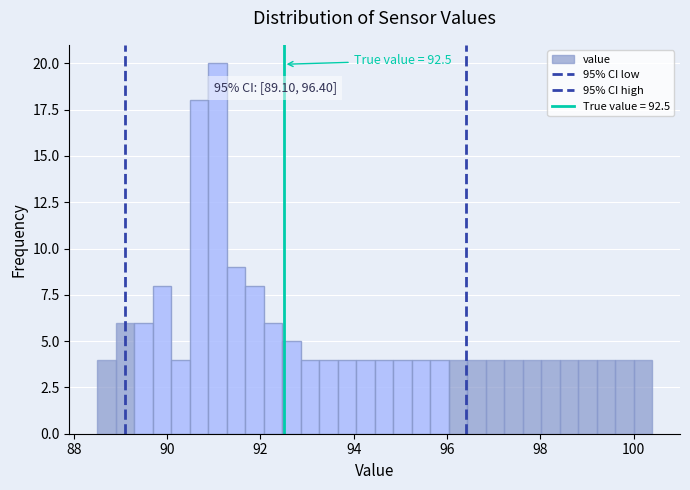

Around what value on the x-axis is the tallest bar? Give the approximate position of its centre, as read against the axis.

91.0